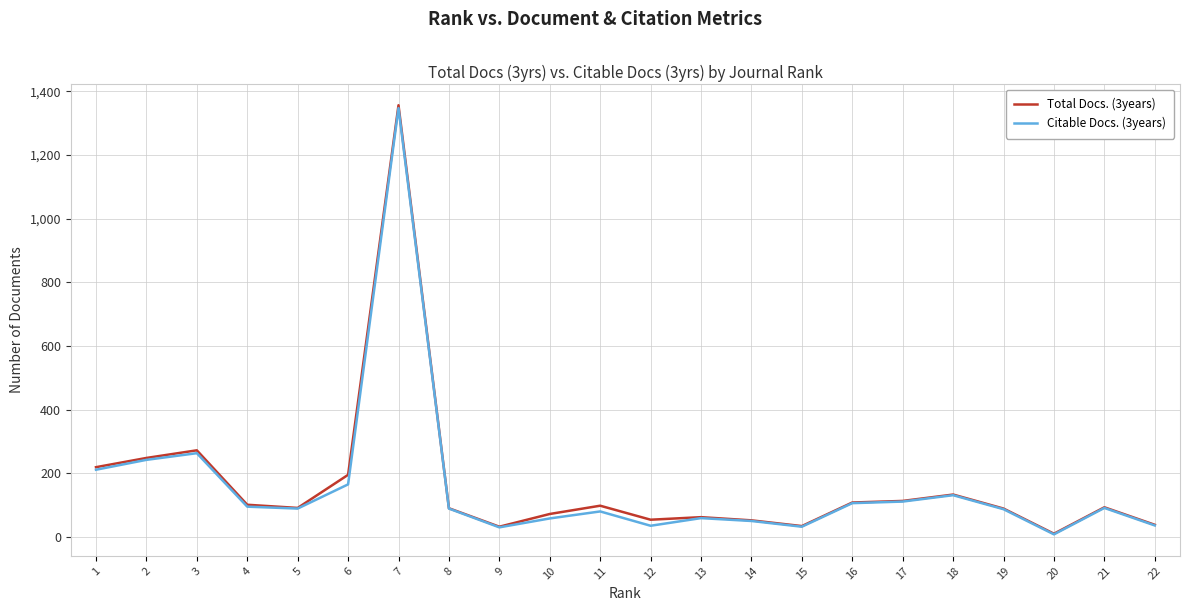

The value of Citable Docs. (3years) at 5 is 89. True or false?

True